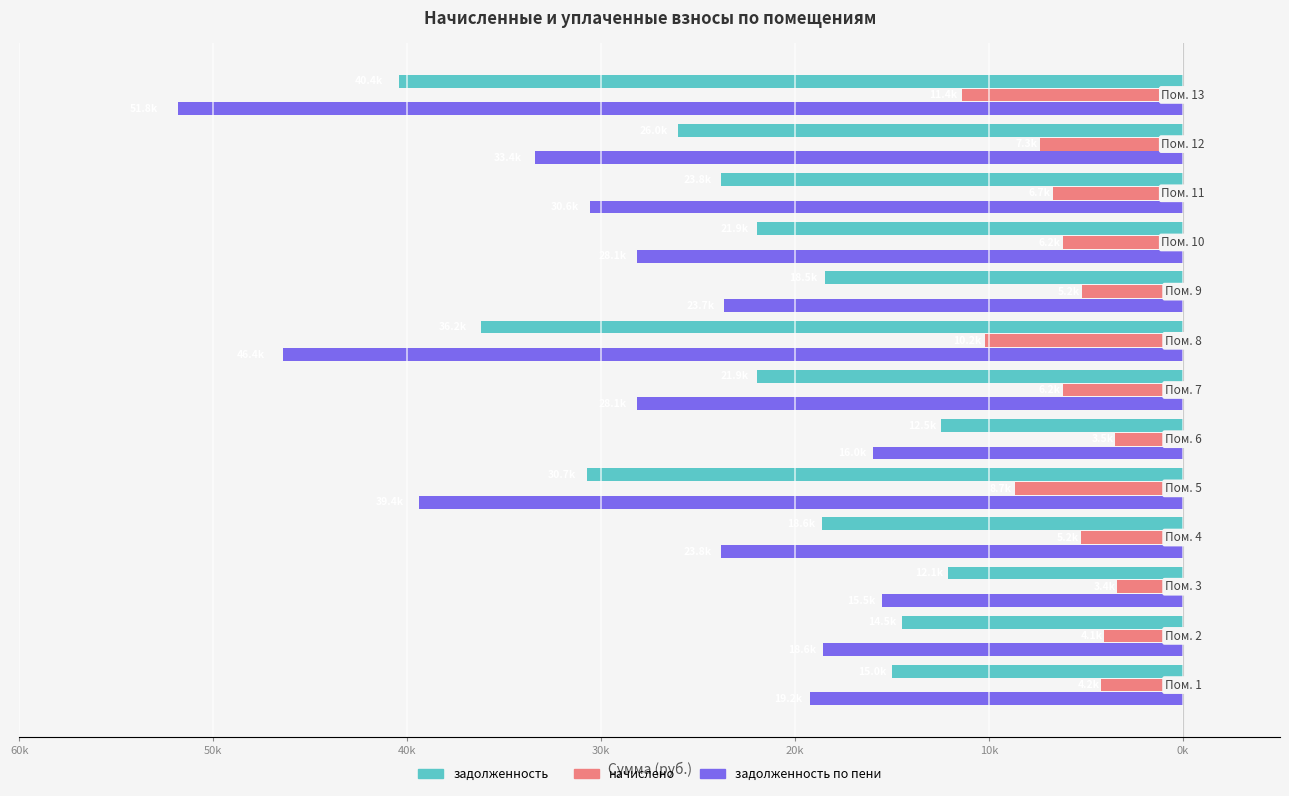

Reading left to right, extract all data points from this chart.

задолженность: -15002.6	-14472.0	-12108.2	-18596.5	-30704.8	-12470.0	-21949.2	-36180.0	-18475.9	-21949.2	-23830.6	-26049.6	-40425.1
начислено: -4232.0	-4082.4	-3415.6	-5245.9	-8661.5	-3517.7	-6191.6	-10206.0	-5211.8	-6191.6	-6722.4	-7348.3	-11403.5
задолженность по пени: -19234.7	-18554.4	-15523.8	-23842.4	-39366.2	-15987.7	-28140.8	-46386.0	-23687.8	-28140.8	-30553.0	-33397.9	-51828.6